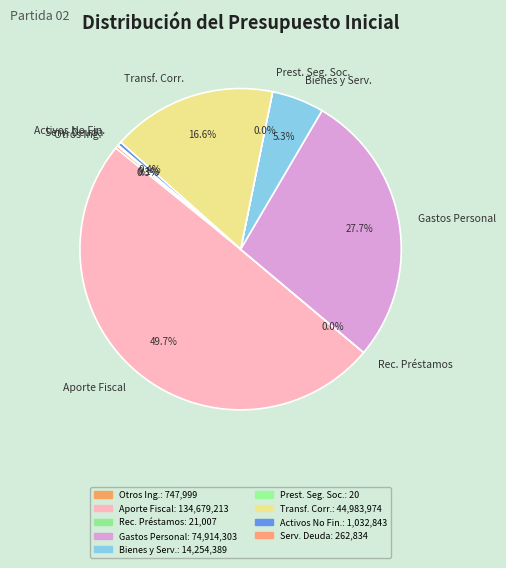

What percentage is the GASTOS EN PERSONAL slice, to the nearest percent?

28%